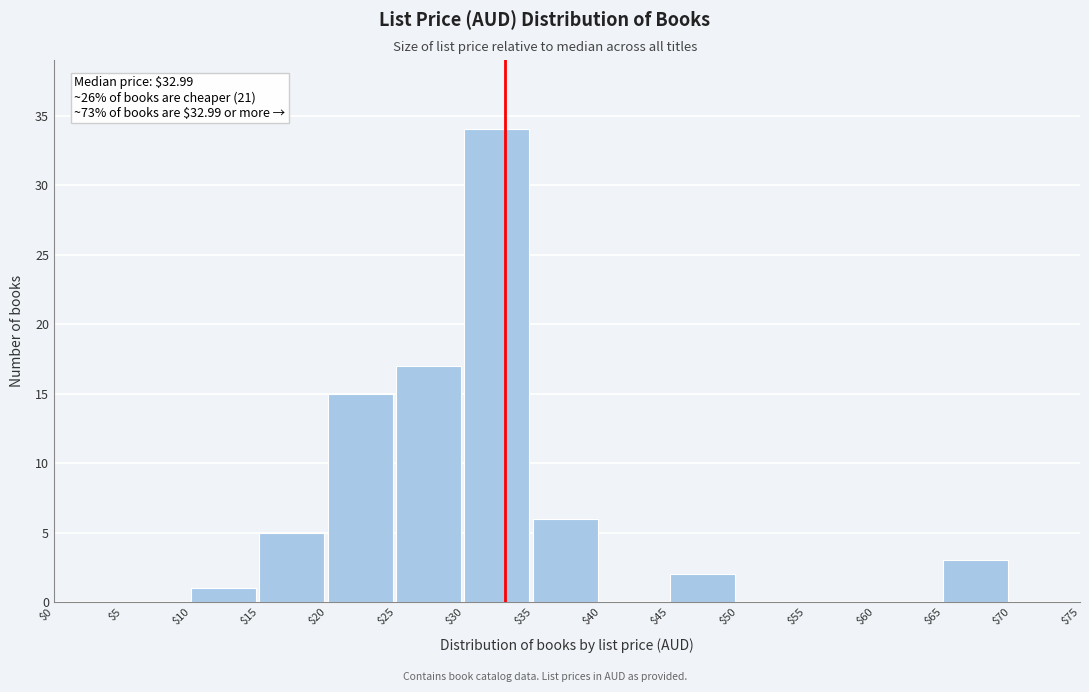

Which range on the x-axis has the tallest bar?

$30 to $35